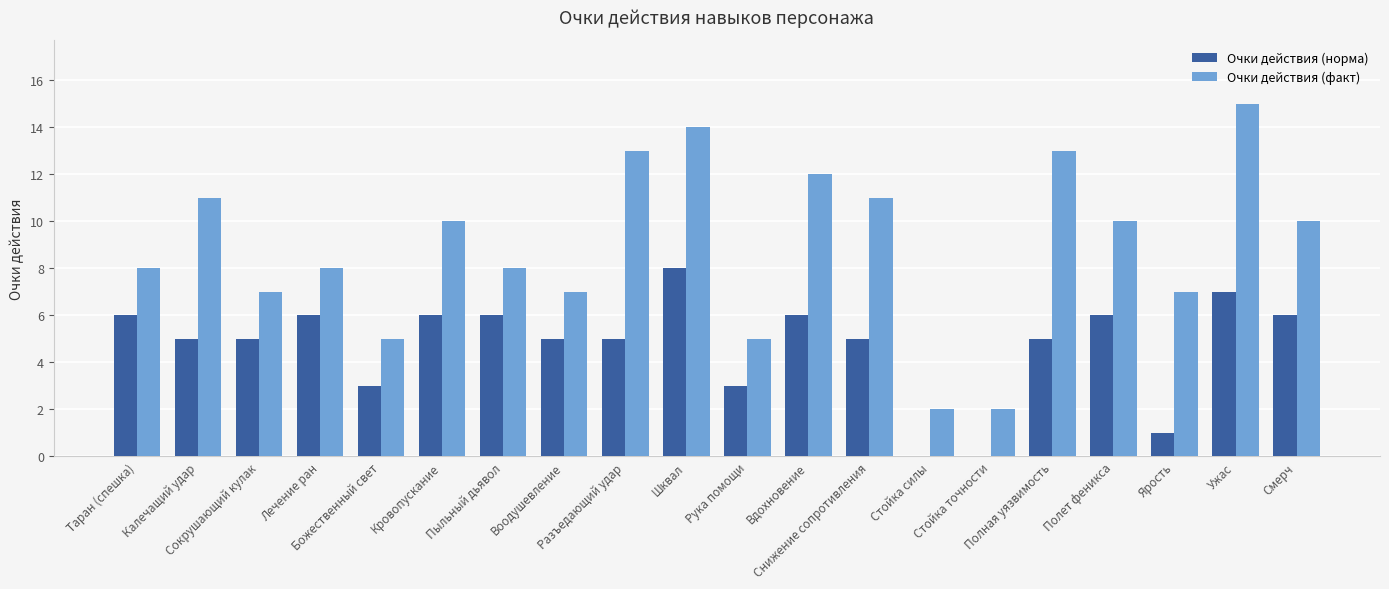

Which series has the widest spread of values?

Очки действия (факт)